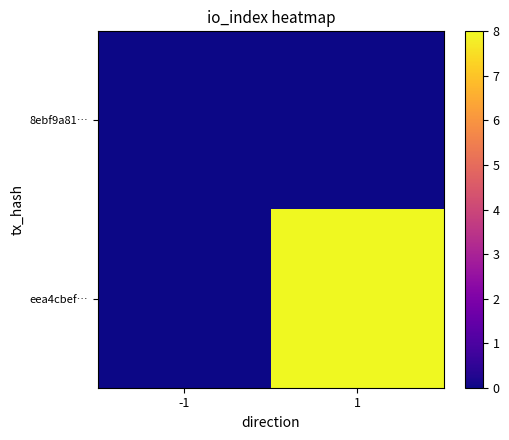

Which has a higher value, 1 or -1?

1